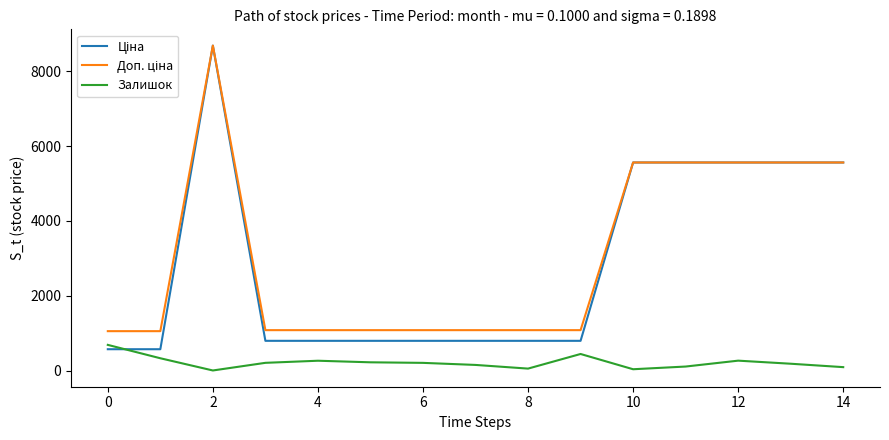

What is the greatest value displayed?

8679.5